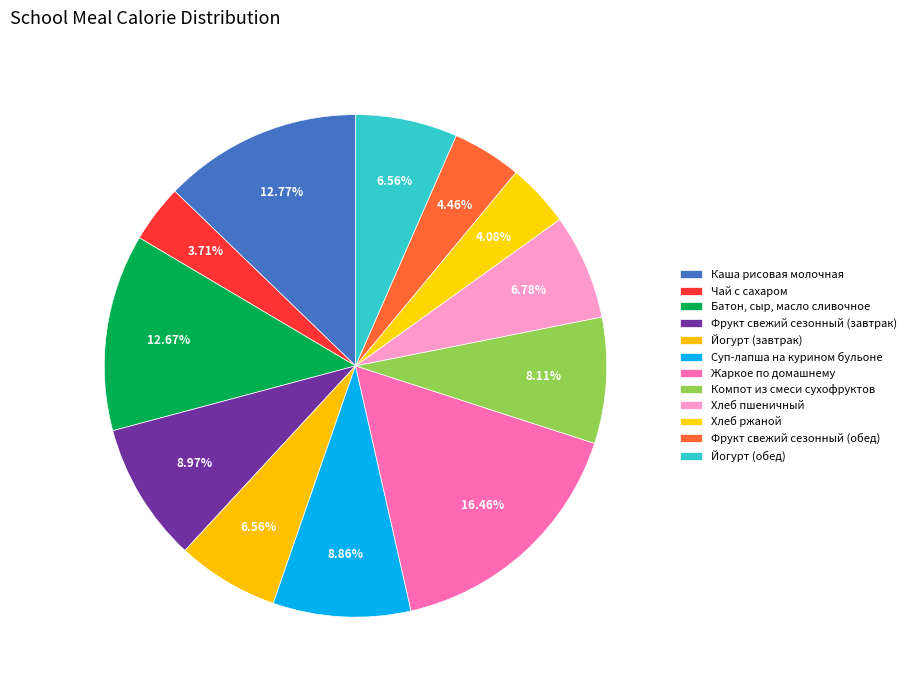

Is there any slice that represents more than half of the pie?

No